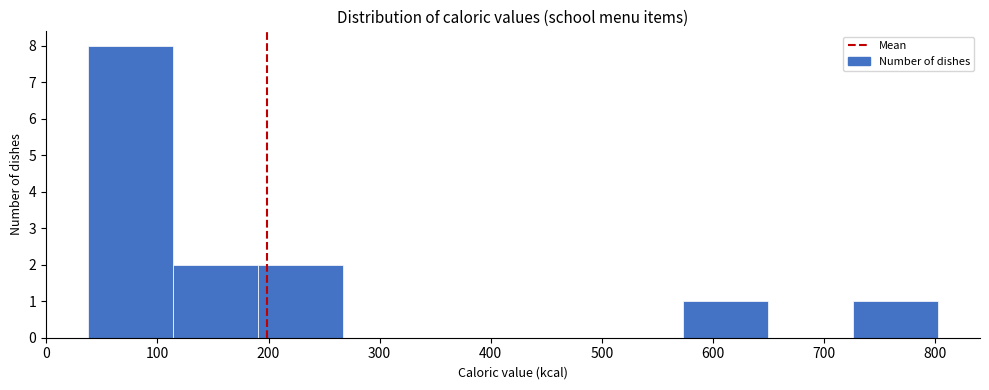

How tall is the bar that spans 570 to 650 on the x-axis? Neither the bar edges nor the heights are printed on the chart, so give them approximately, as read against the axes.

1